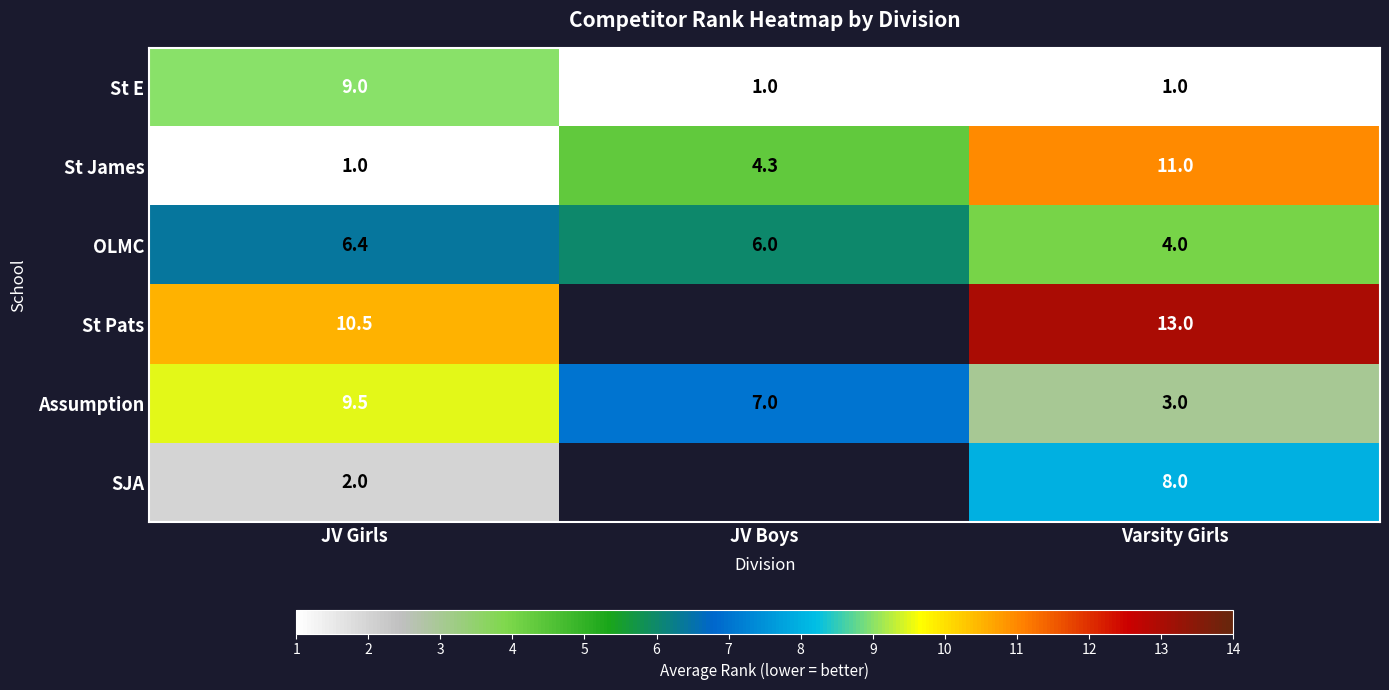

What is the spread (max minus min) of values at JV Boys?

6.0